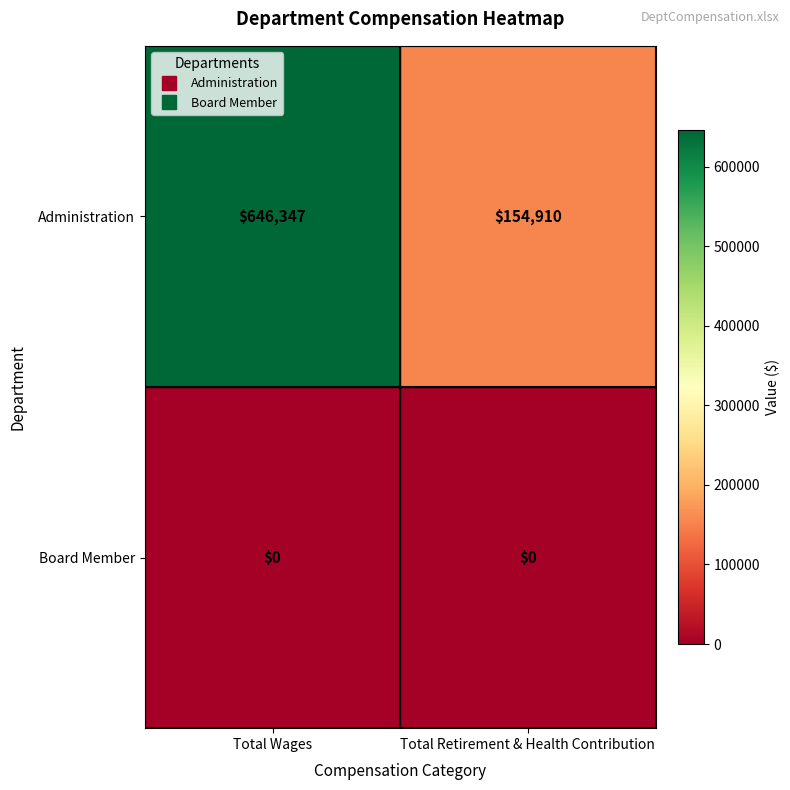

At which category is the sum across all series the highest?

Total Wages